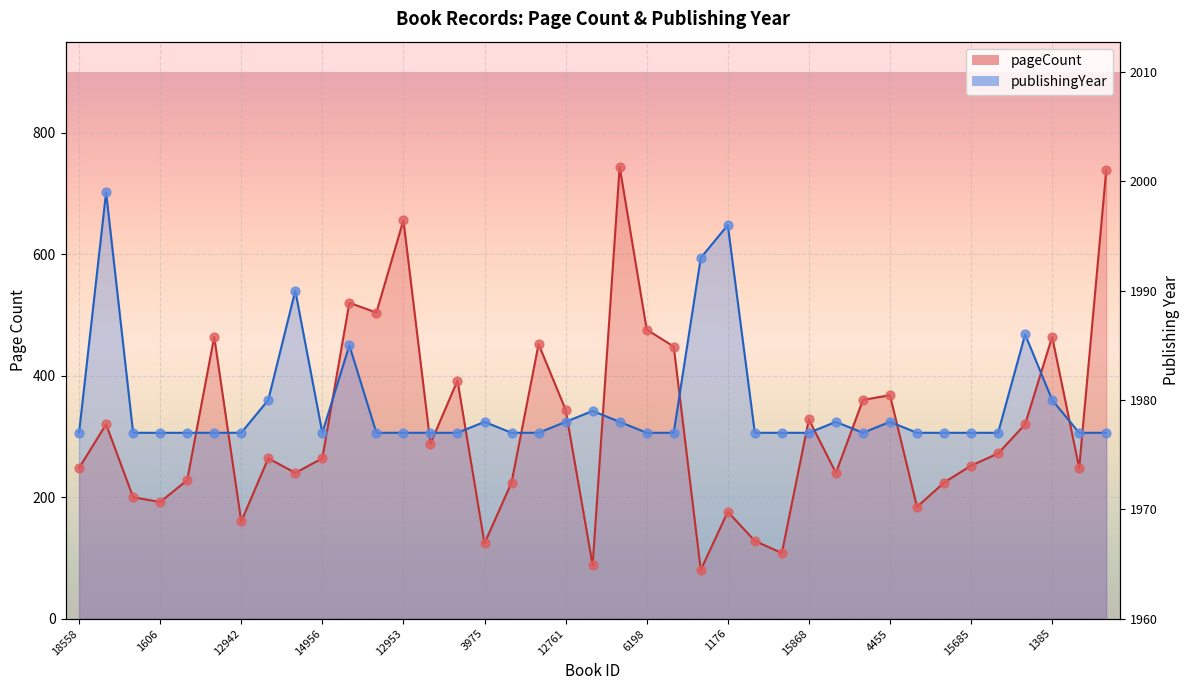

Is the value of pageCount at 5214 greater than the value of publishingYear at 11192?

Yes